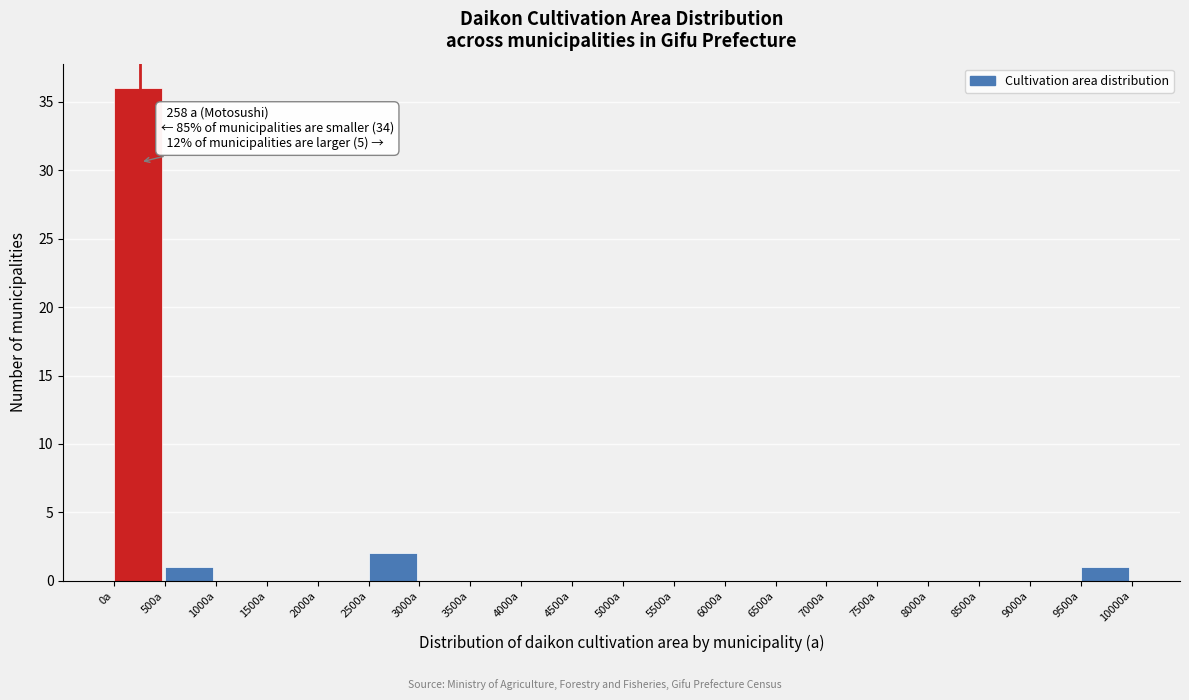

Which range on the x-axis has the tallest bar?

0 to 500